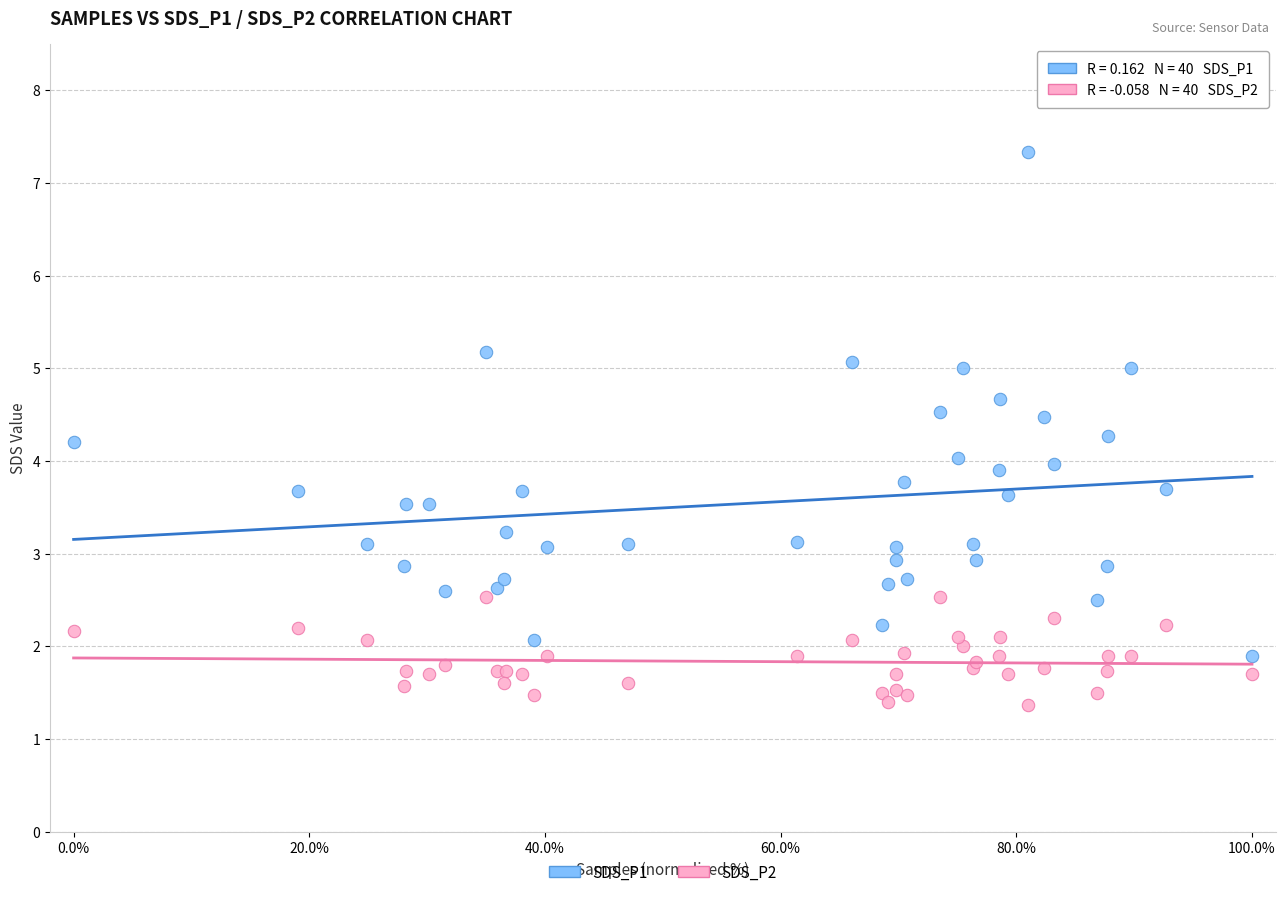

Which series reaches the maximum Y coordinate?

SDS_P1